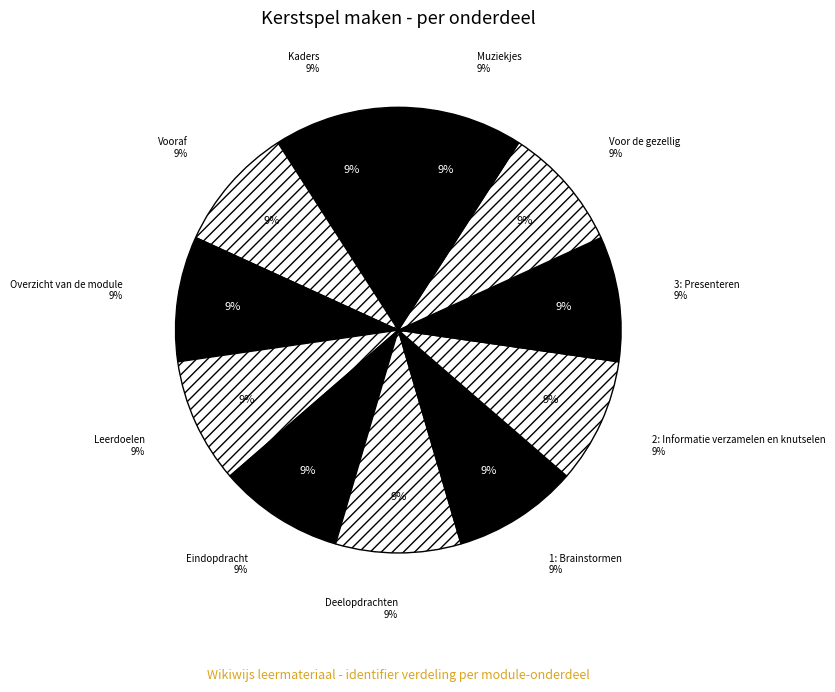

To the nearest percent, what portion does Deelopdrachten represent?

9%